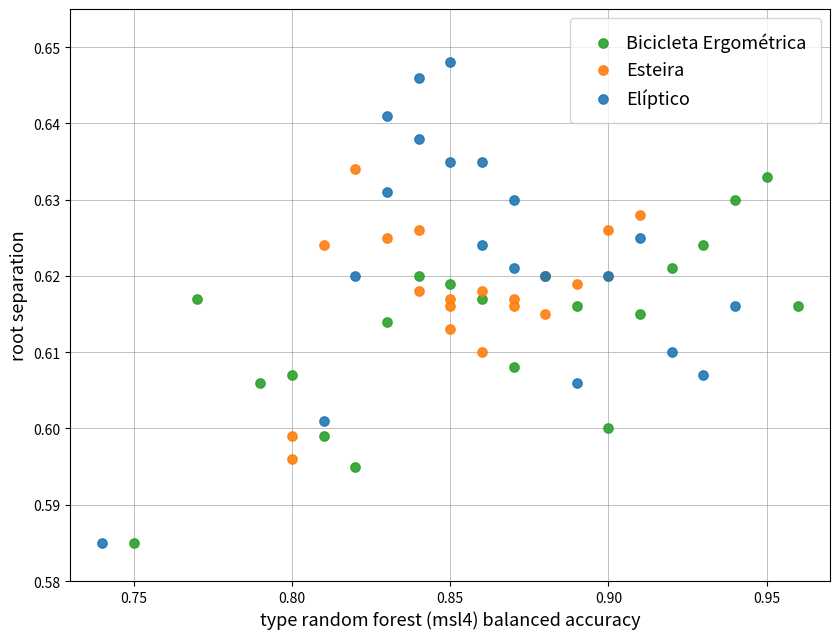

Which series contains the highest Y value?

Elíptico